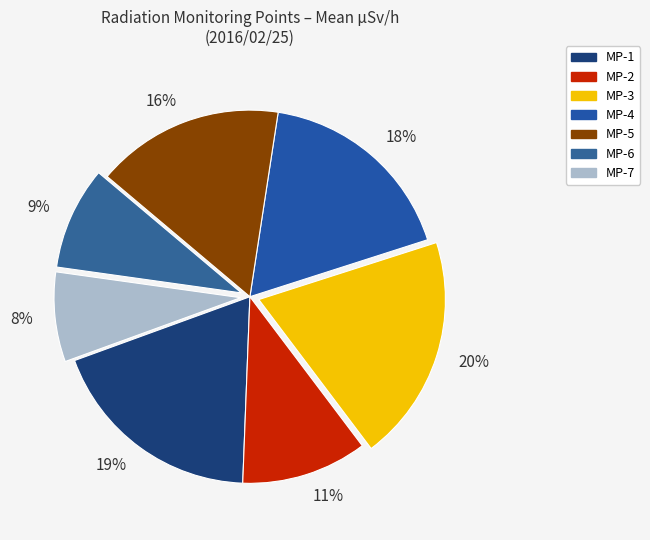

The 20% slice represents 20% of the pie. True or false?

True